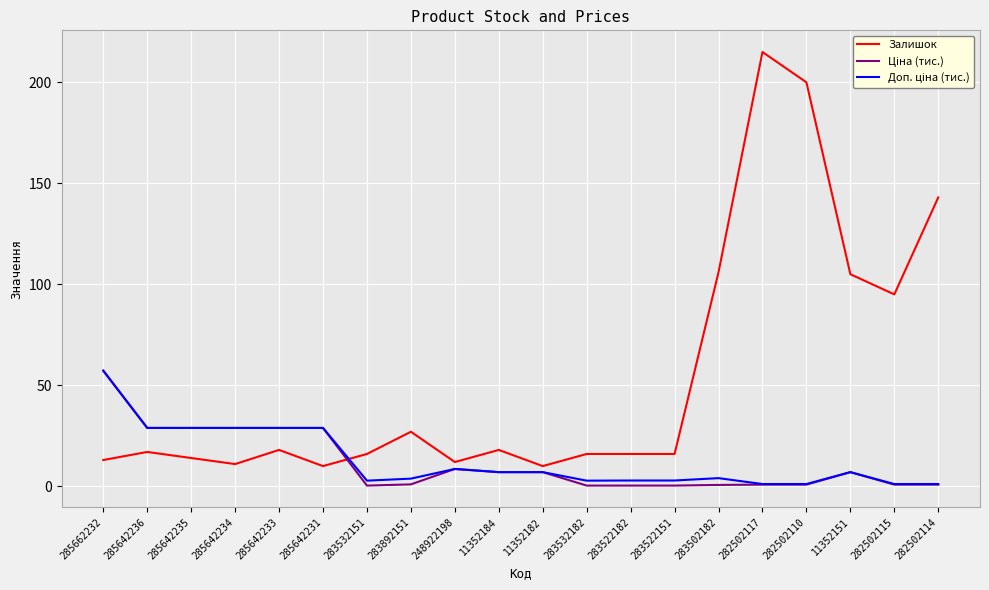

Which series has the largest total across all categories?

Залишок